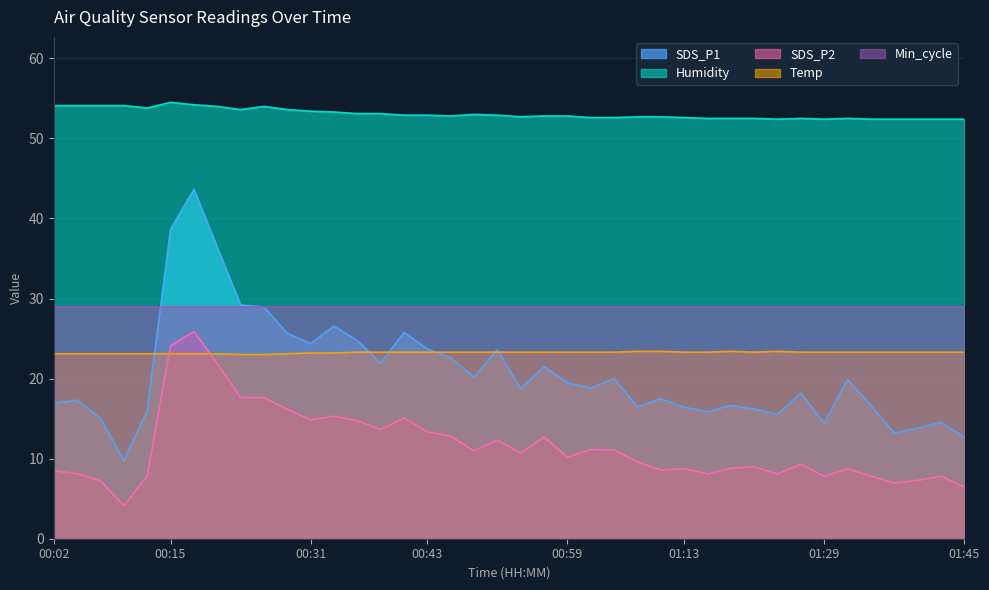

Which series has the largest range (max minus min)?

SDS_P1